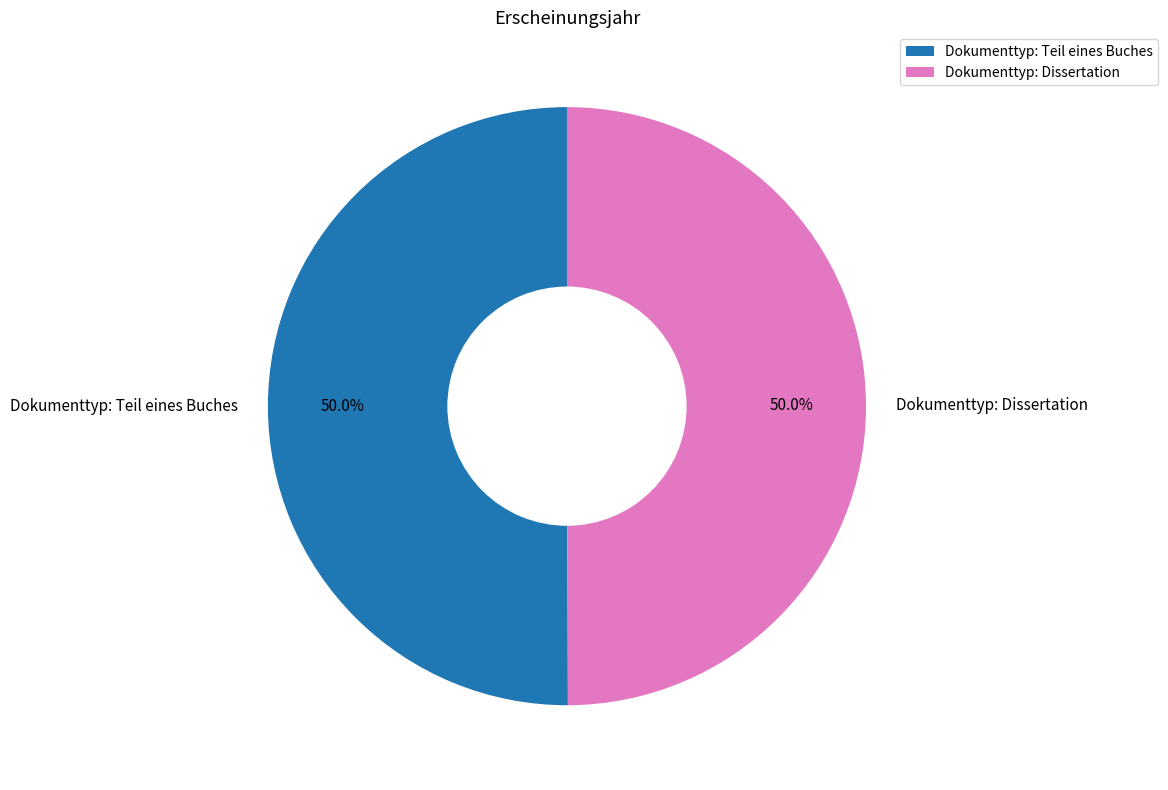

Do Dokumenttyp: Teil eines Buches and Dokumenttyp: Dissertation together represent more than half of the pie?

Yes